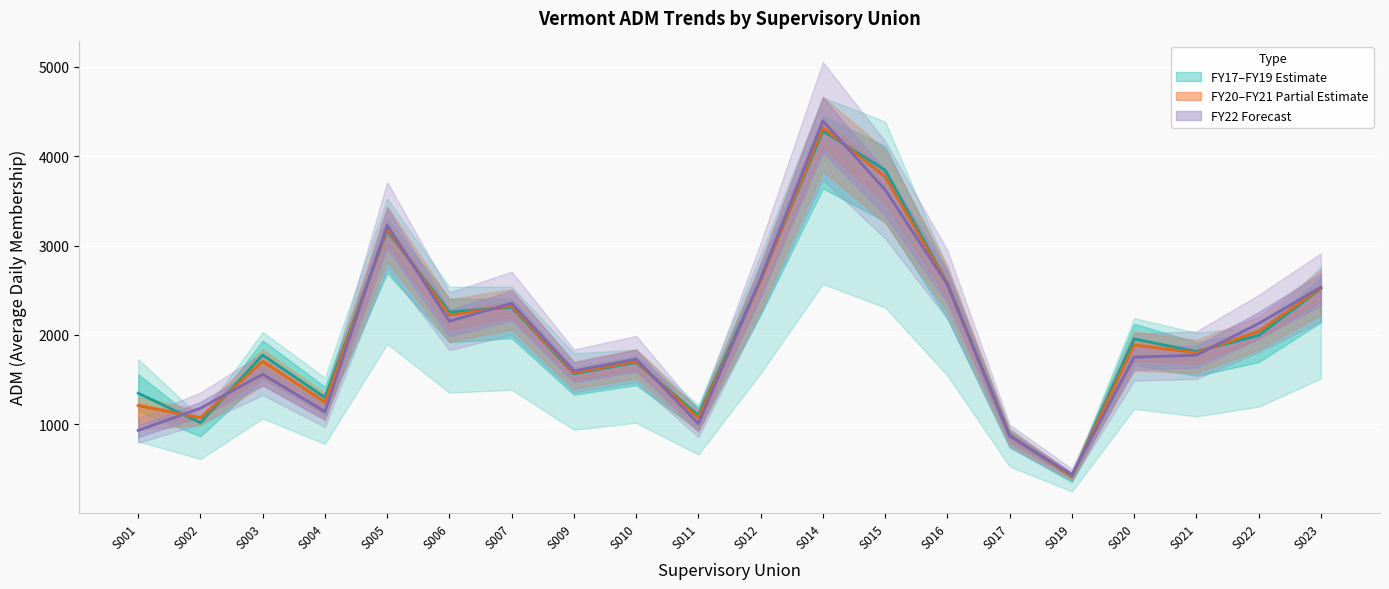

Which series has the largest total across all categories?

FY17 ADM